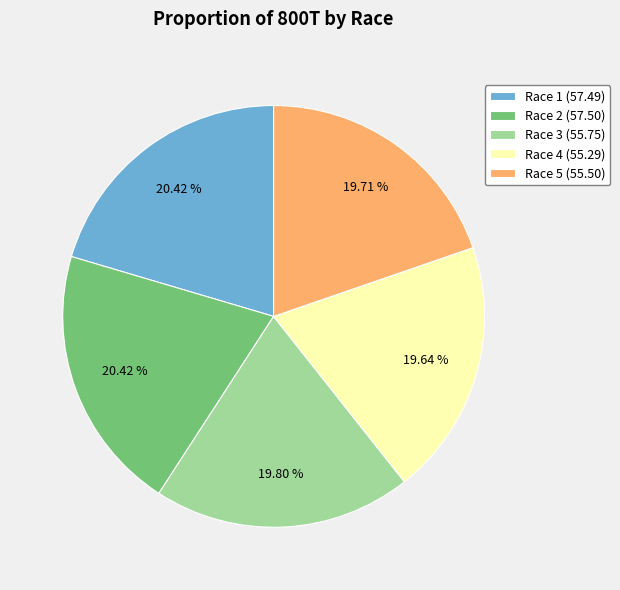

How many segments does this pie chart have?

5